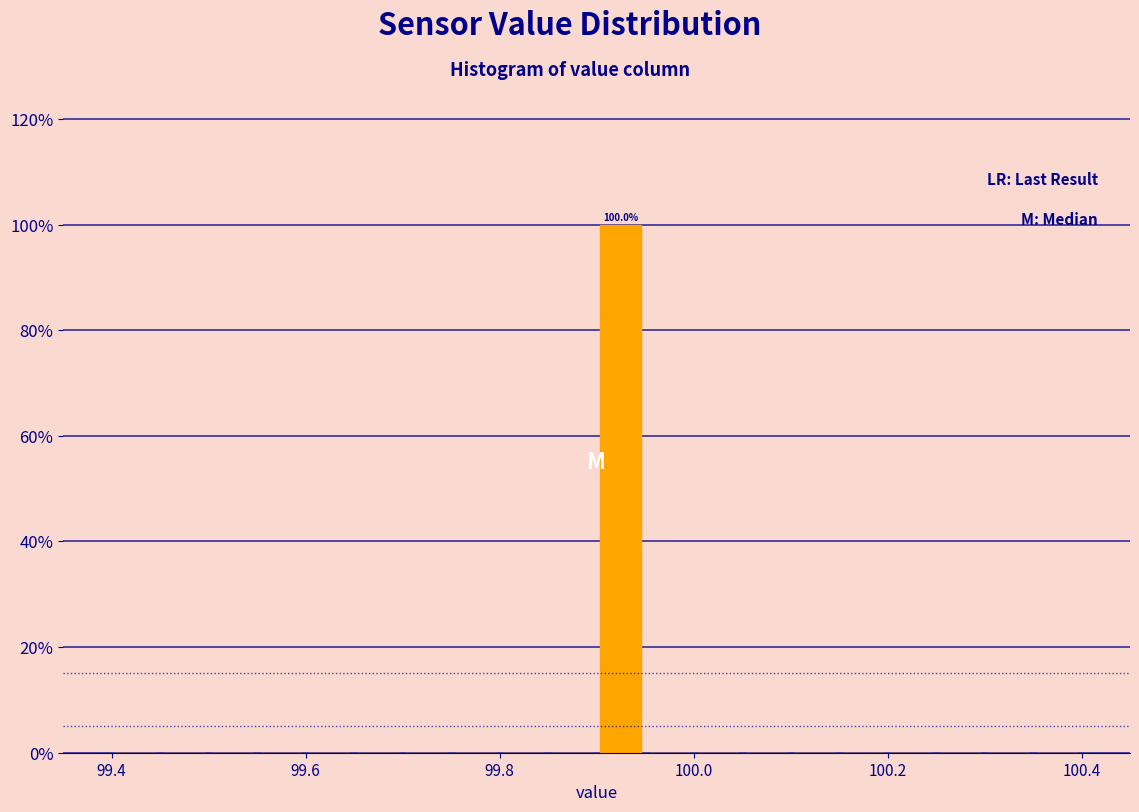

Around what value on the x-axis is the tallest bar? Give the approximate position of its centre, as read against the axis.

99.92